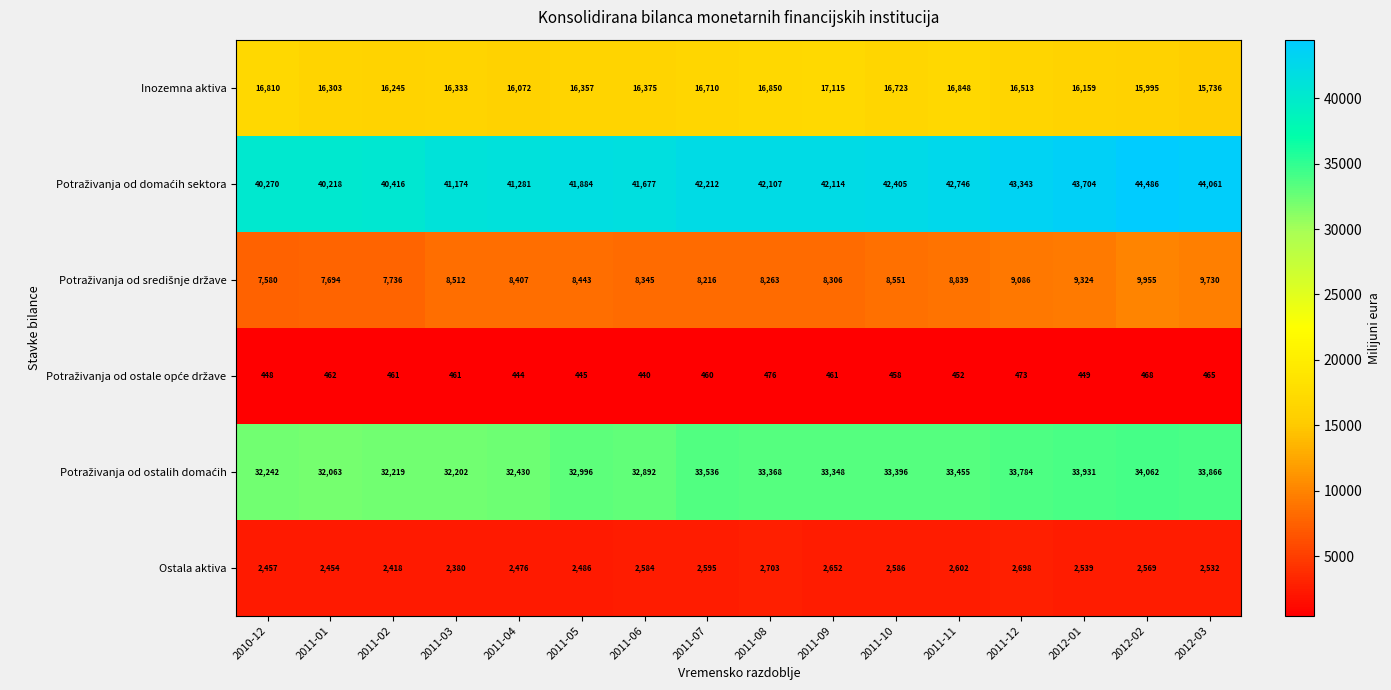

The Inozemna aktiva series shows 26946 at 2010-12. True or false?

False